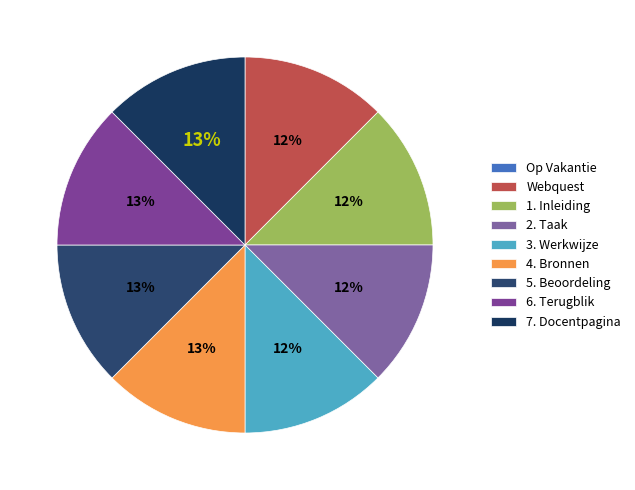

True or false: Op Vakantie accounts for 0% of the total.

True